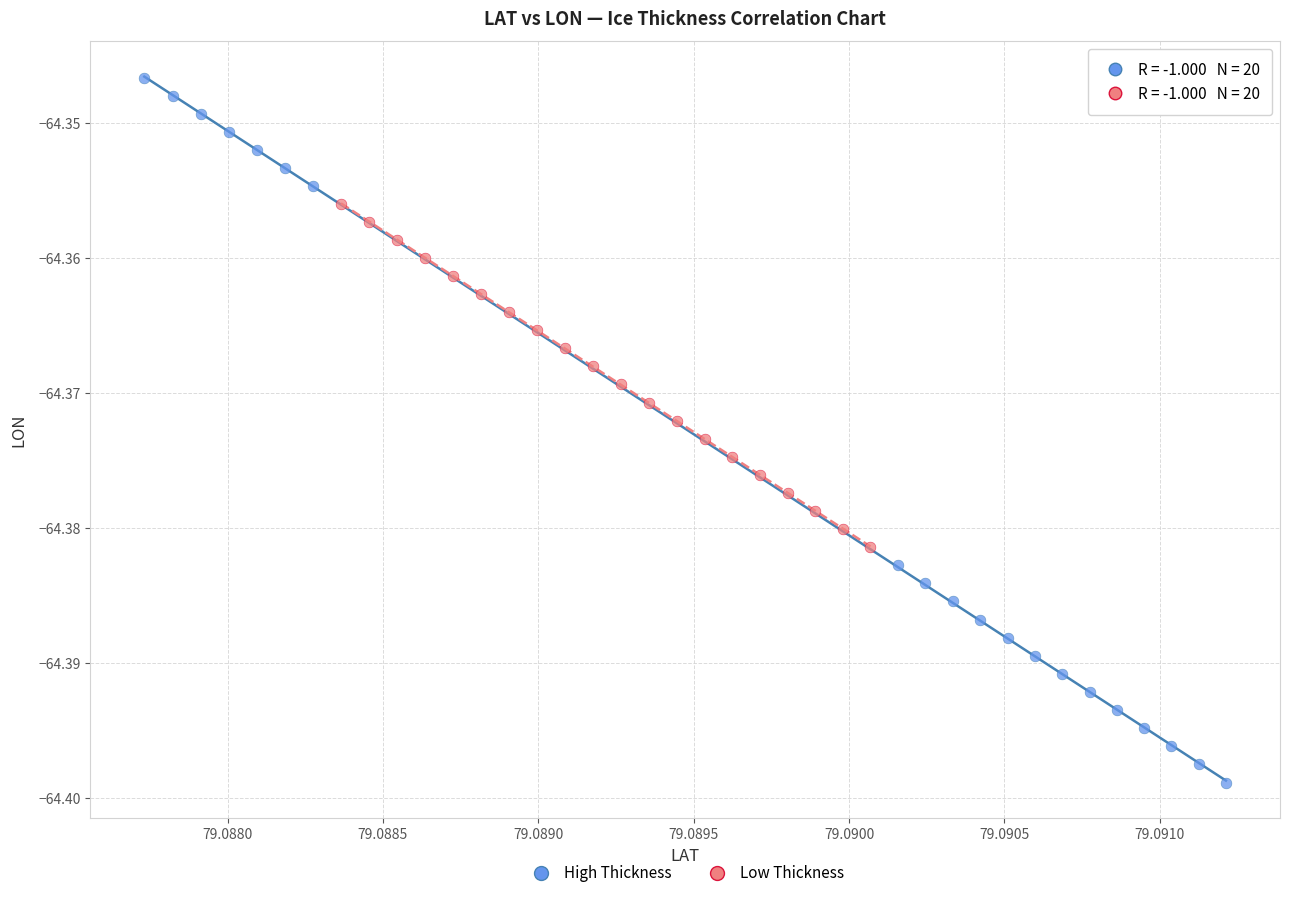

Which series contains the lowest Y value?

High Thickness